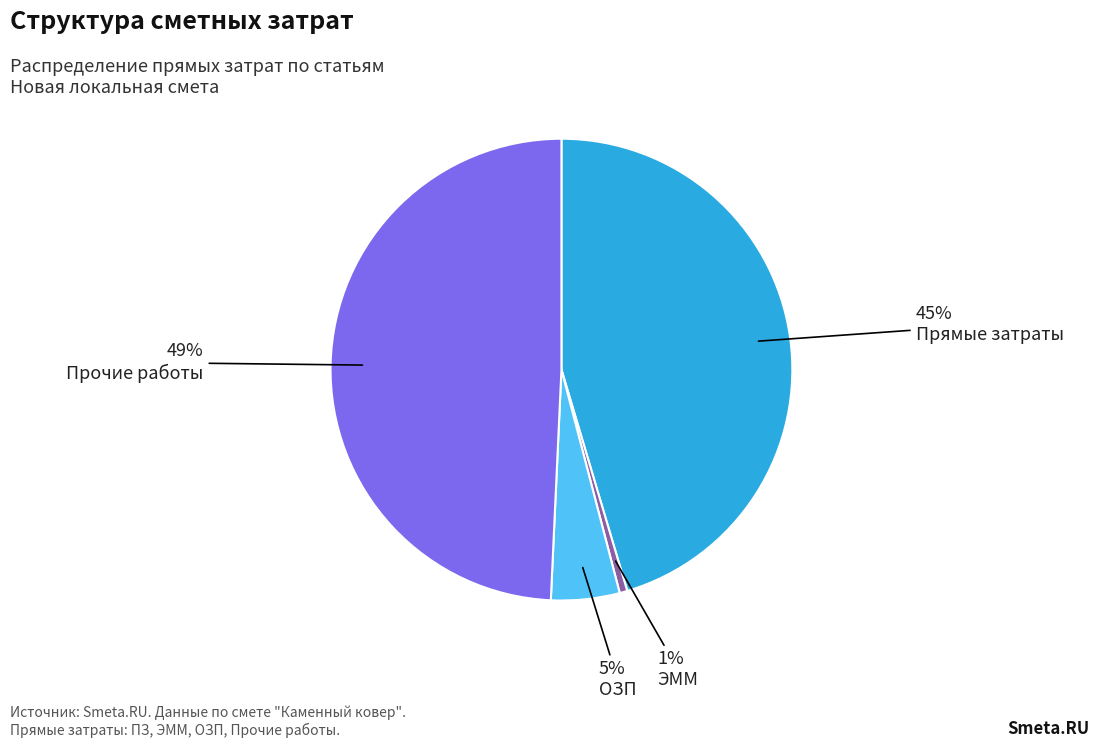

Does any single category account for the majority?

No